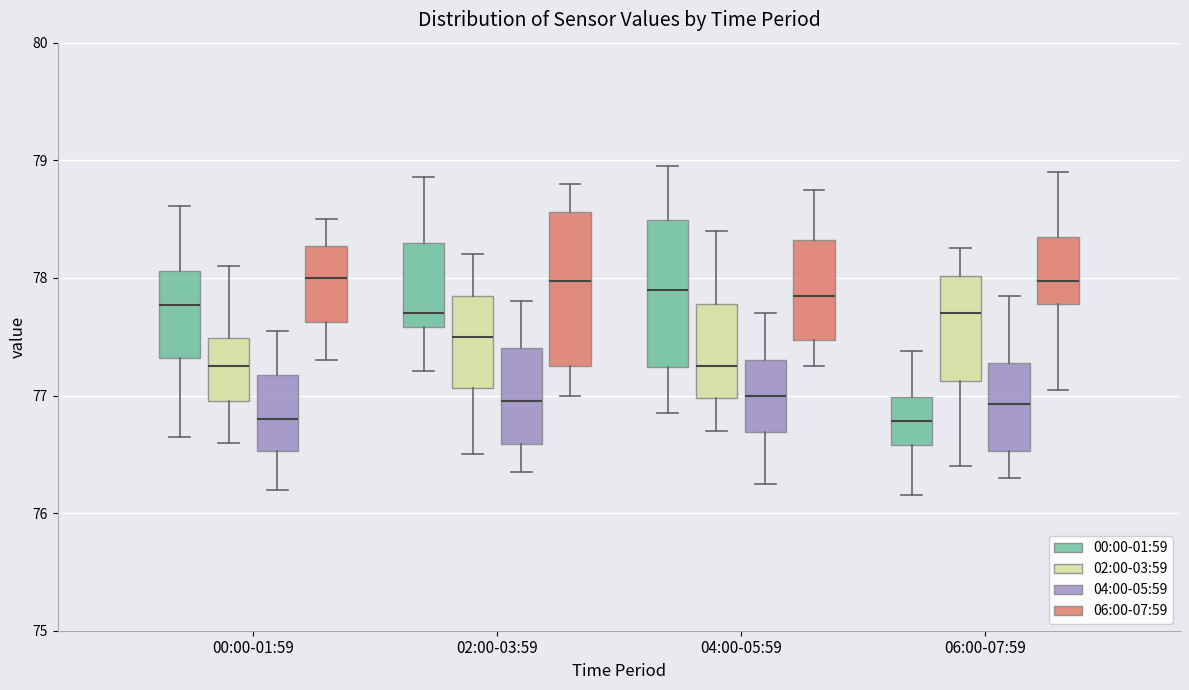

Where is the upper edge of the box for 06:00-07:59 (04:00-05:59) on the y-axis? The values are not printed on the chart, so give them approximately, as read against the axis.

77.3